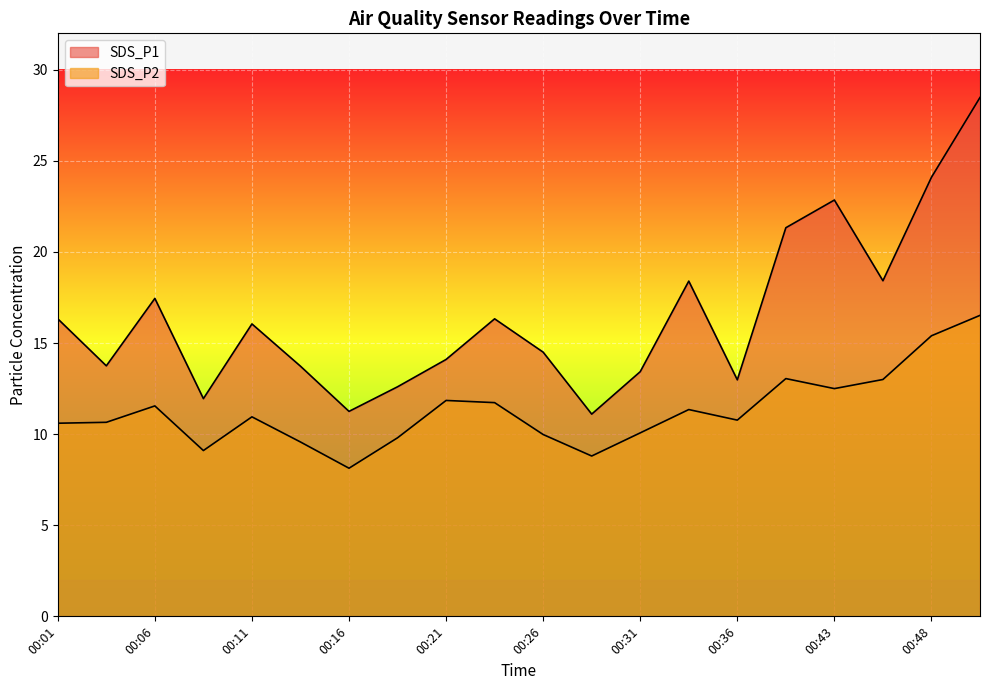

How many lines are shown in the chart?

2